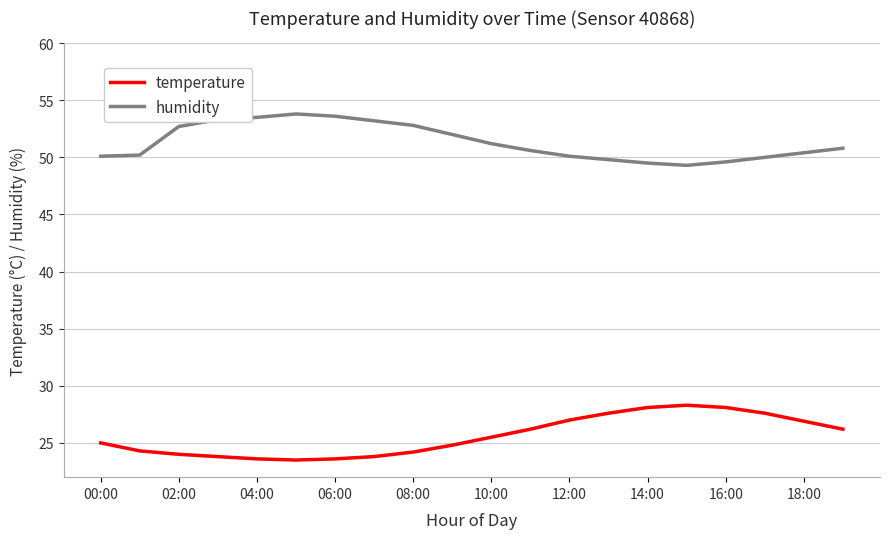

Which series has the largest total across all categories?

humidity